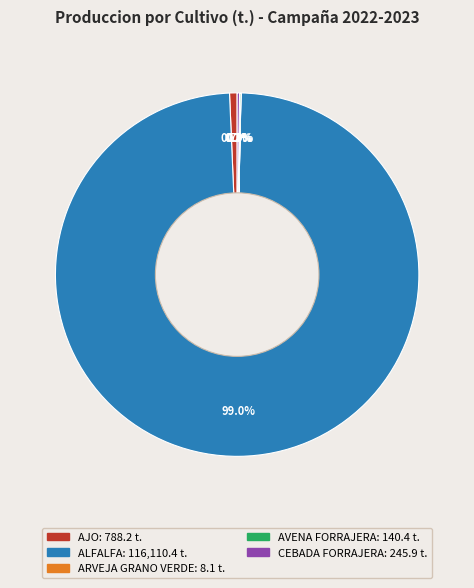

What is the largest slice in the pie chart?

ALFALFA